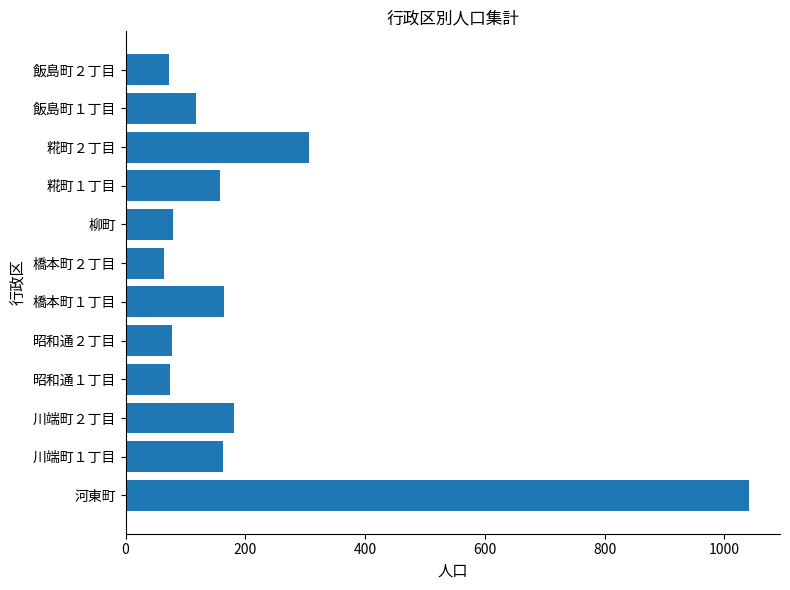

Where is the data nearest to the value 553?

糀町２丁目